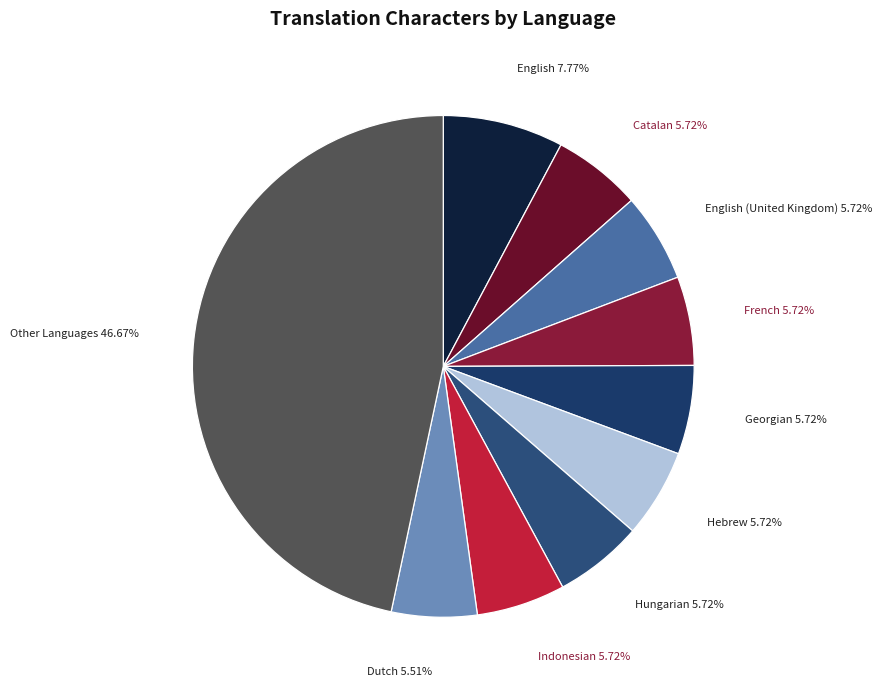

Count the number of slices in the pie.

10